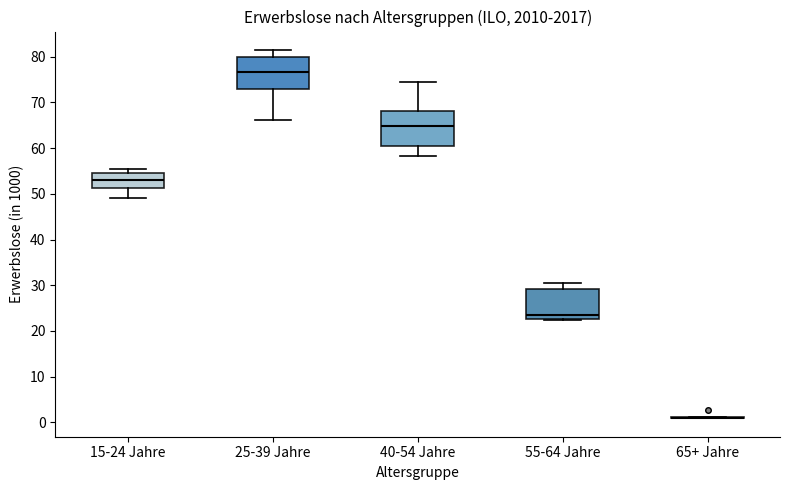

Where does the upper whisker of the box for 40-54 Jahre end on the y-axis? The values are not printed on the chart, so give them approximately, as read against the axis.

74